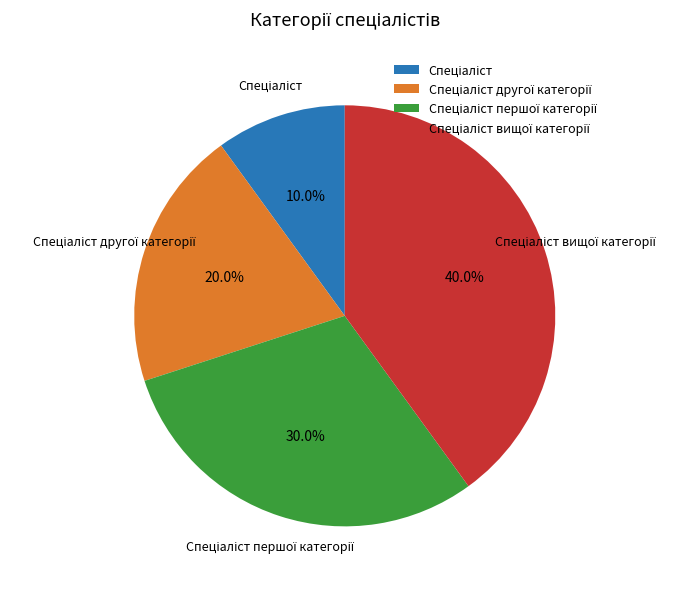

How many slices are in this pie chart?

4